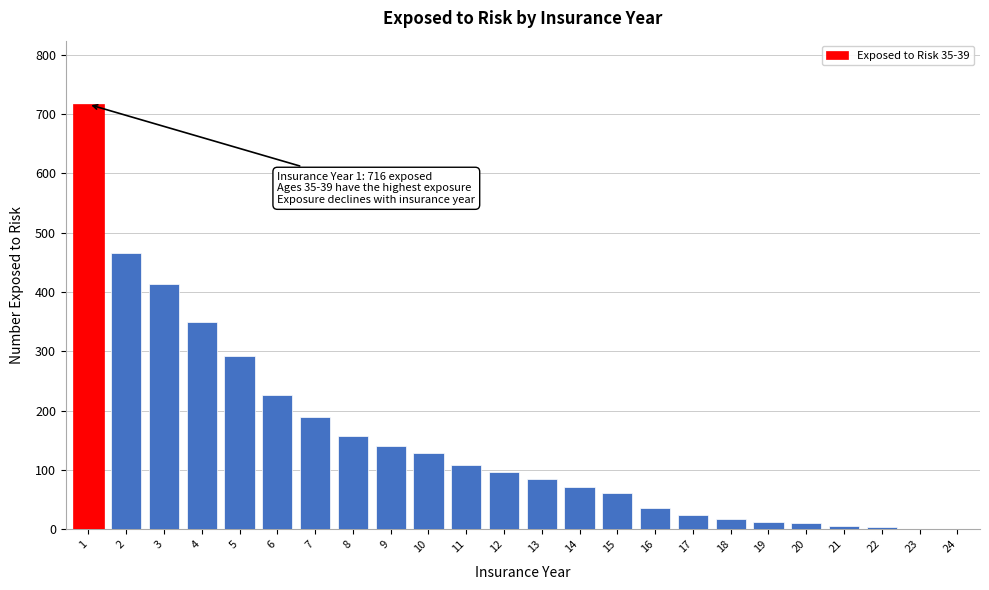

Is it true that the value at 2 is 465?

True